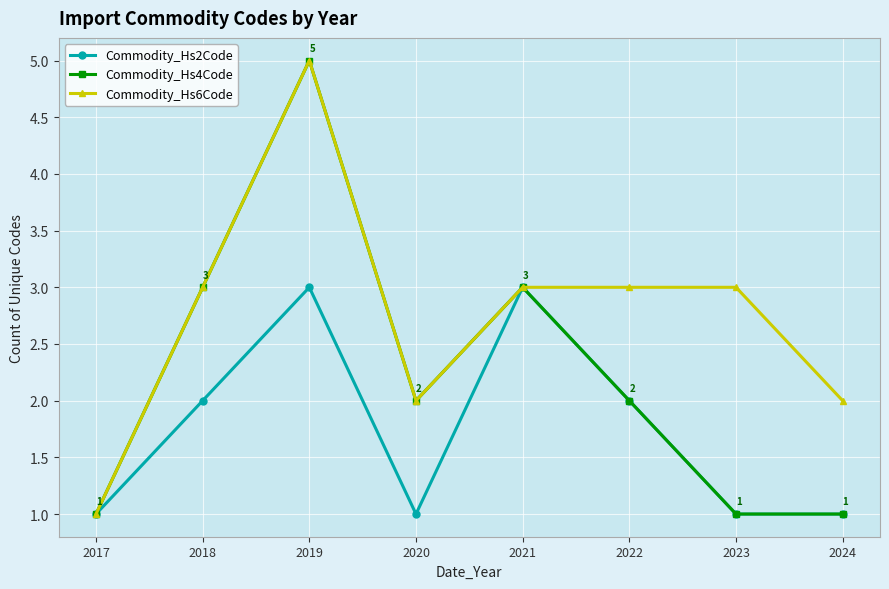

Which series has the largest total across all categories?

Commodity_Hs6Code